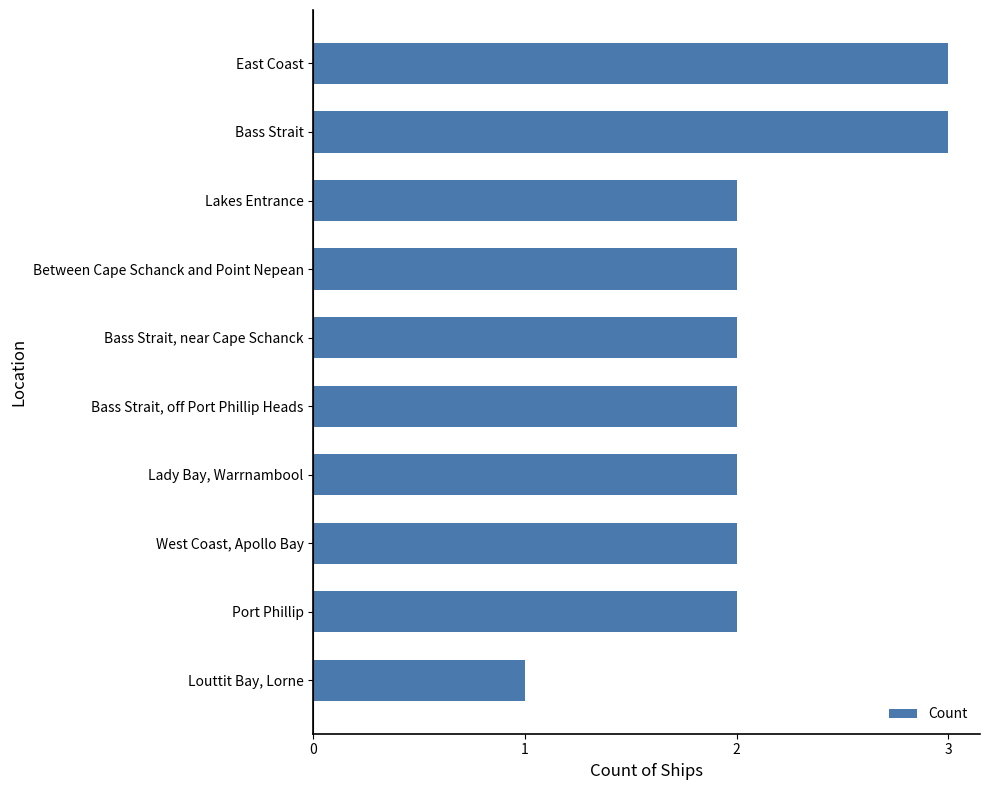

True or false: the data shows 3 at Port Phillip.

False